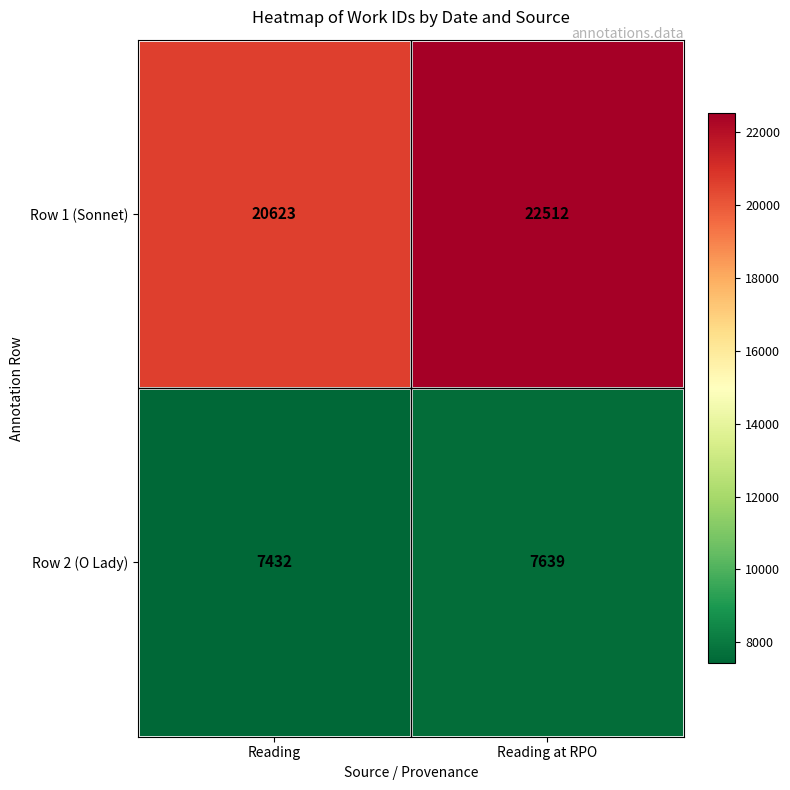

What is the difference between the highest and lowest values at Reading at RPO?

14873